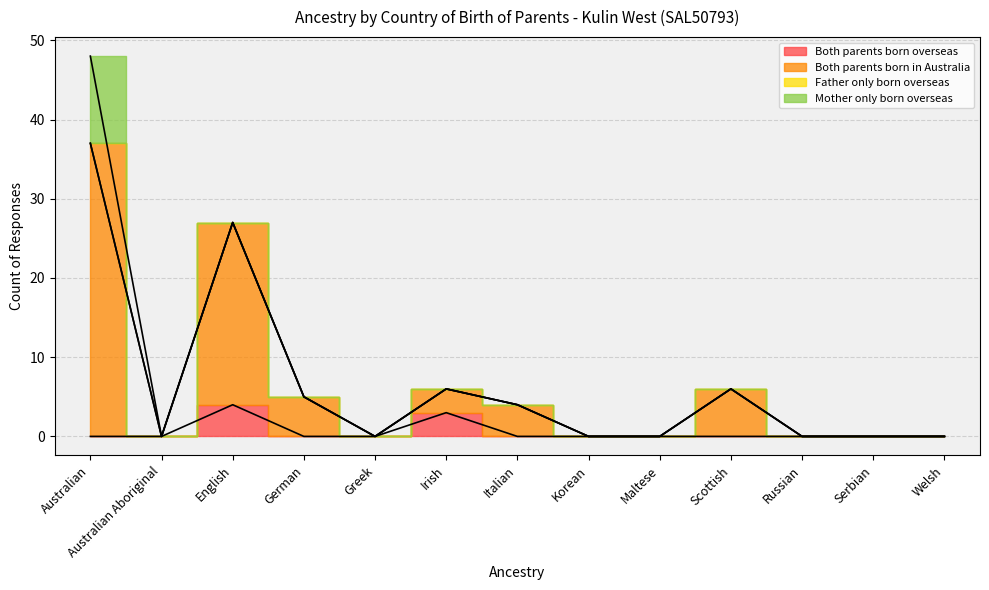

In Both parents born in Australia, how many points are lower than both neighbors (excluding endpoints)?

2